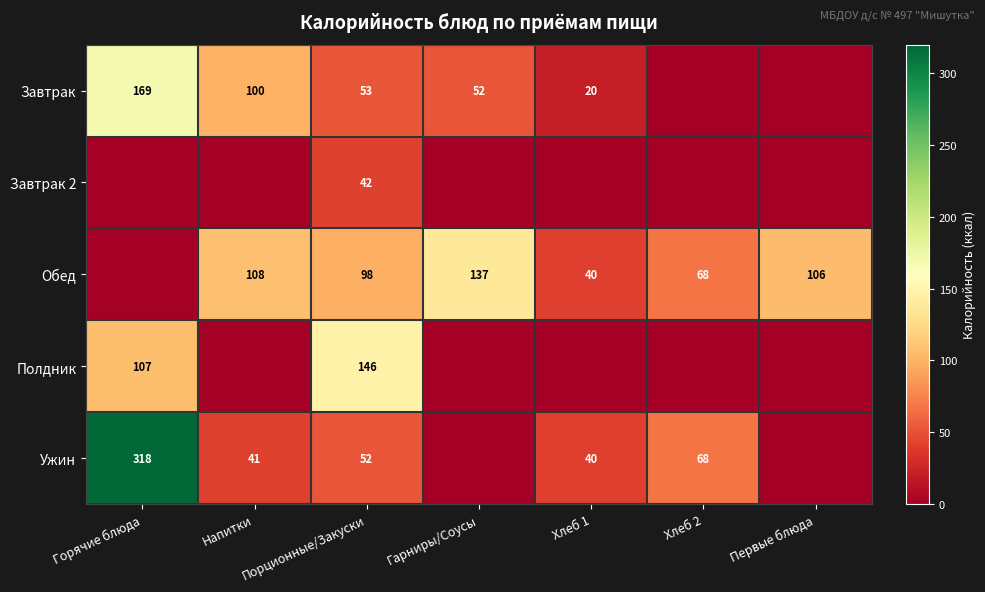

Is the value of Обед at Первые блюда greater than the value of Завтрак at Порционные/Закуски?

Yes